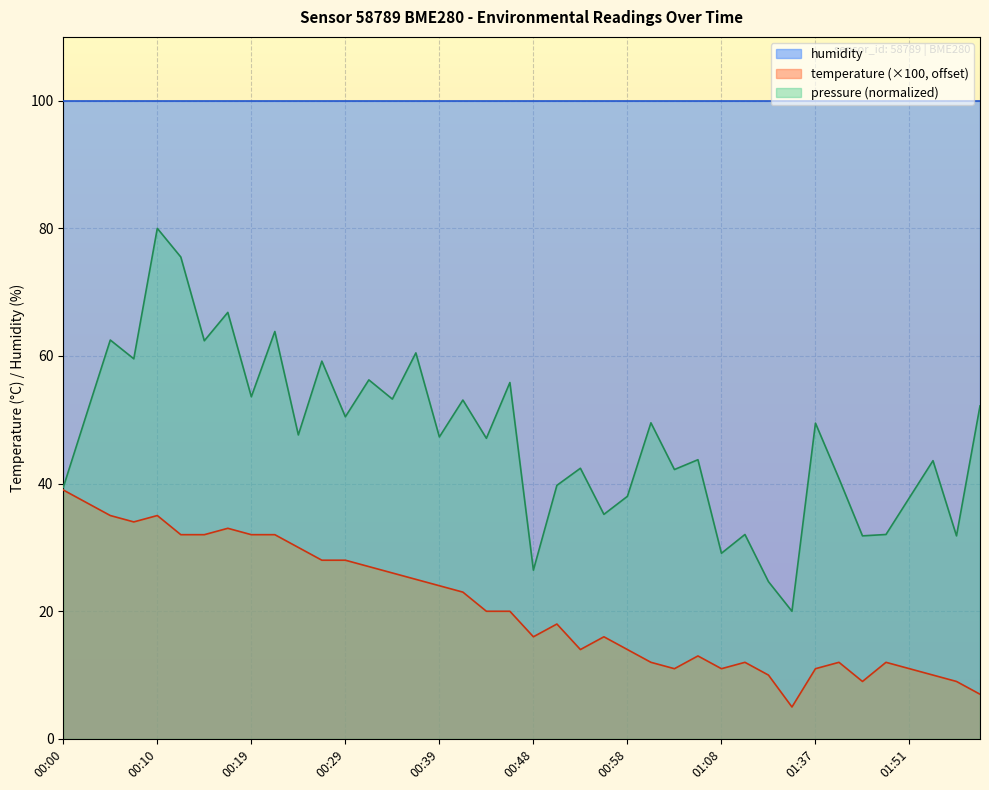

Approximately how many times larger is the value at 01:53 compared to 00:51?

0.6